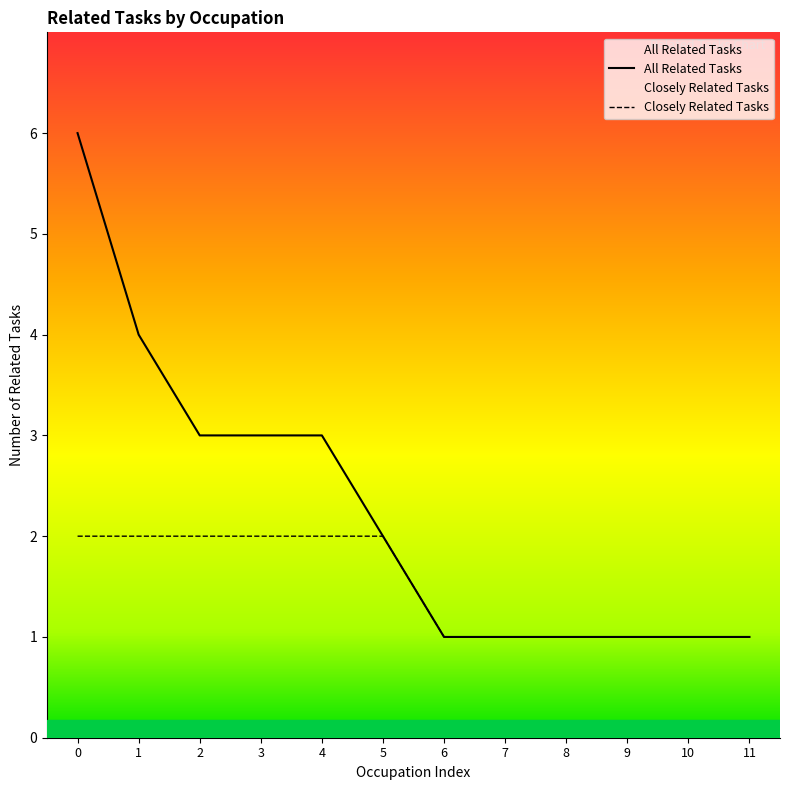

Which series has the largest range (max minus min)?

All Related Tasks